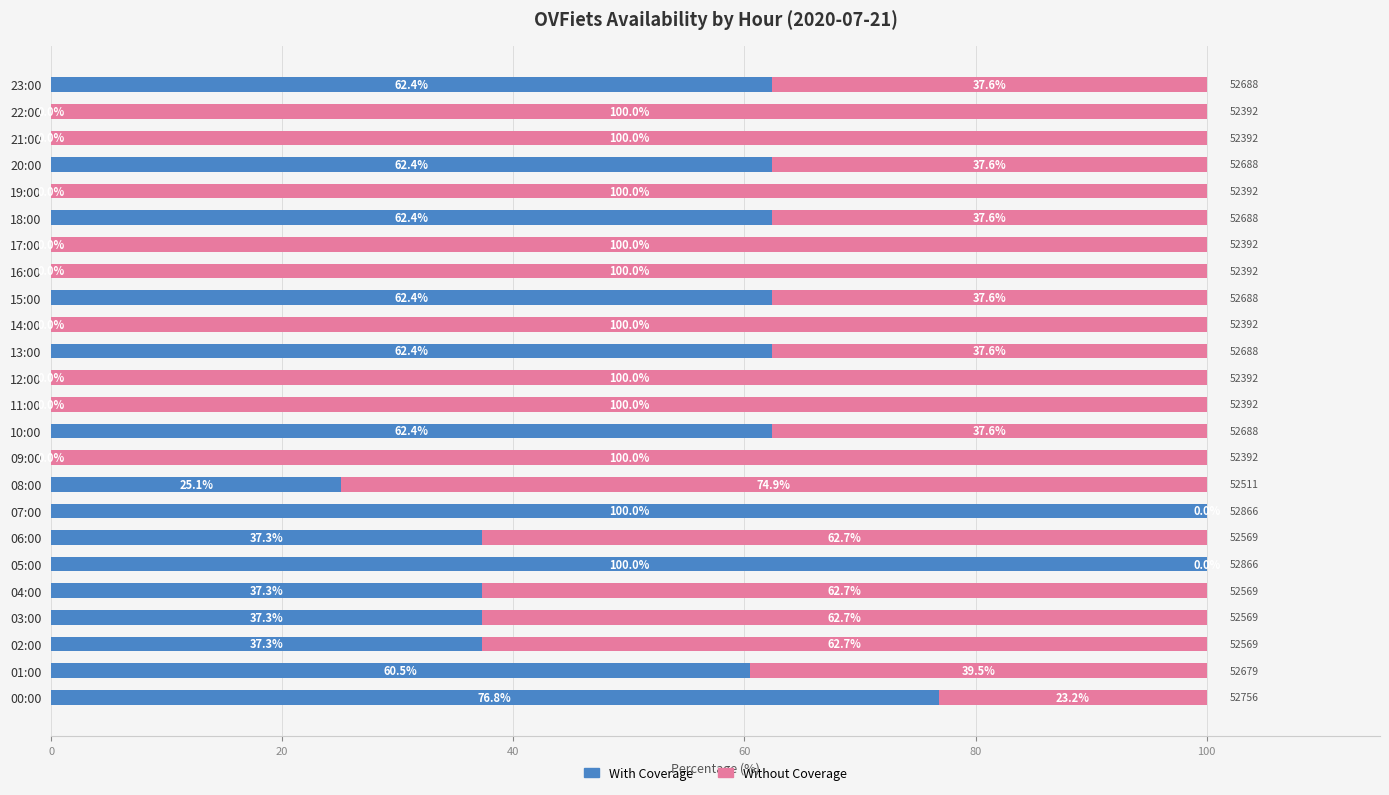

How many data points in With Coverage are above 37?

14